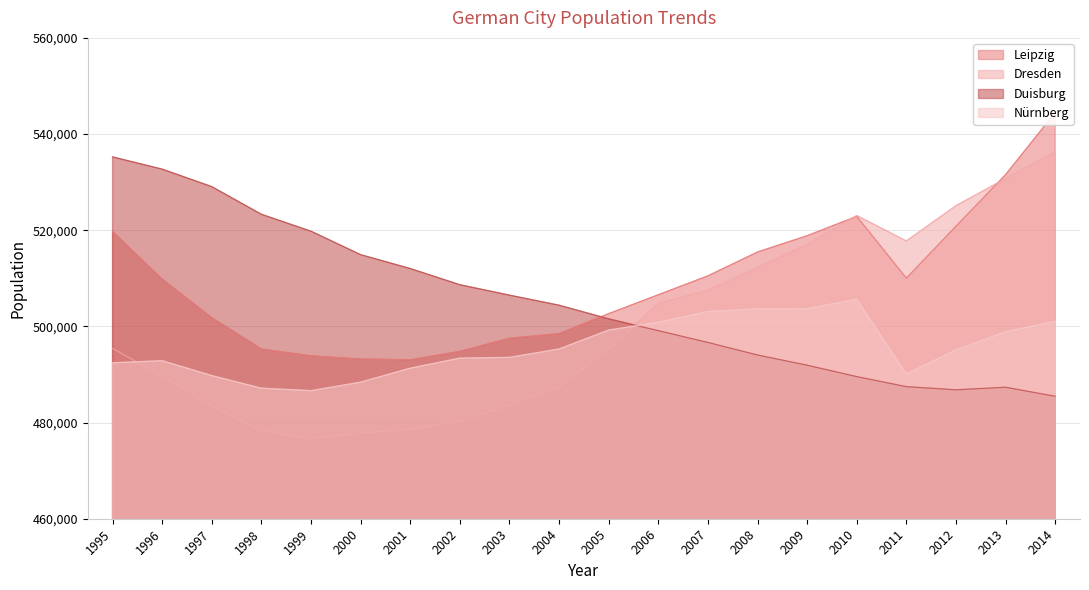

Count the number of categories in the chart.

20